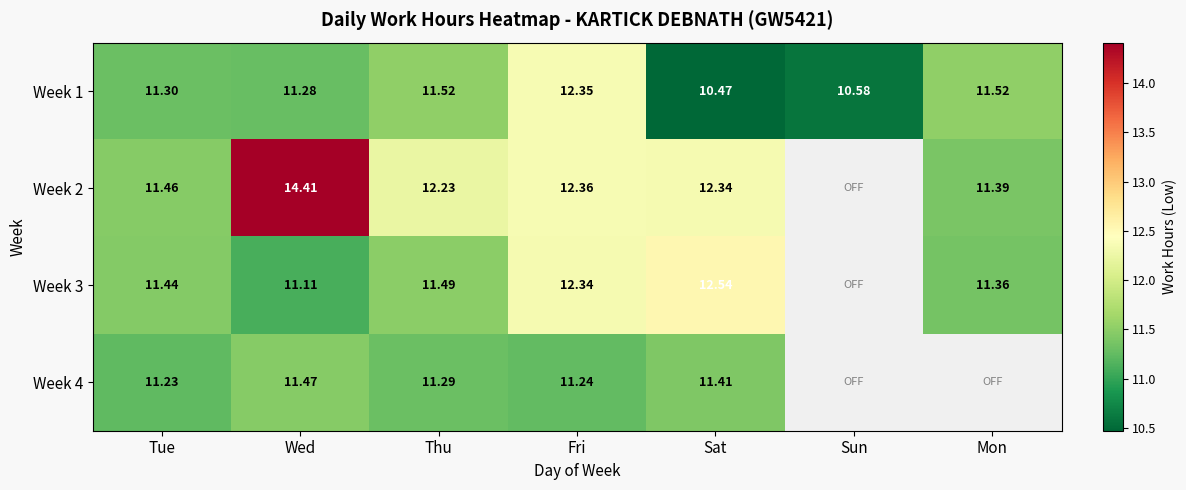

Which series changed the most between Fri and Sun?

Week 1